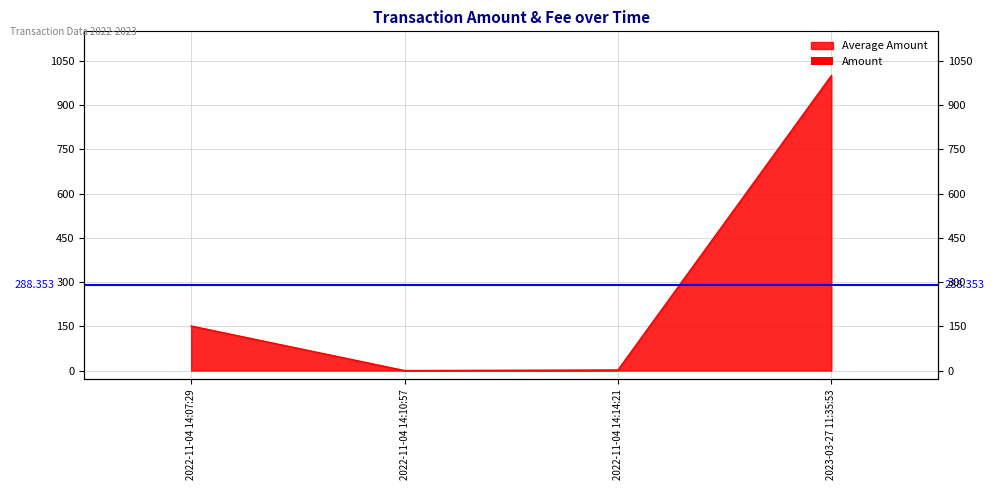

Reading left to right, list all the values displayed in this chart.

2022-11-04 14:07:29=151	2022-11-04 14:10:57=0	2022-11-04 14:14:21=2	2023-03-27 11:35:53=1000